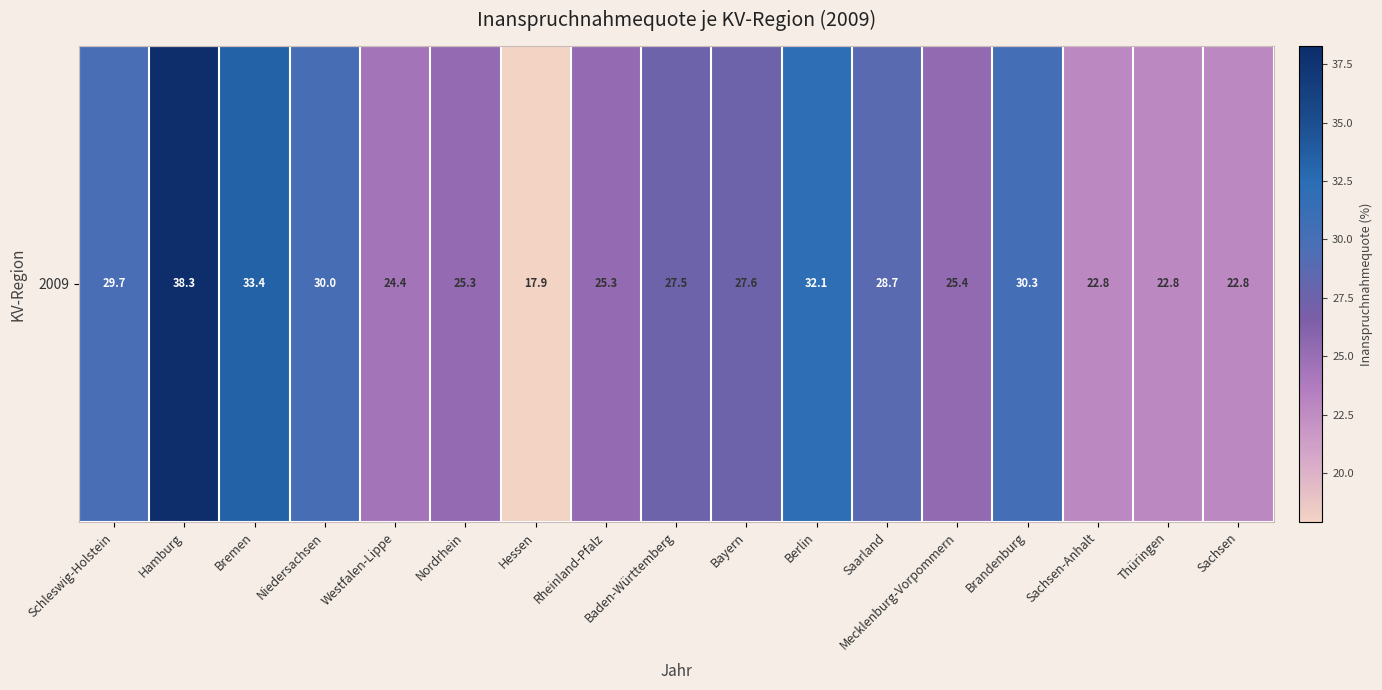

At which label is the value closest to 28?

Bayern